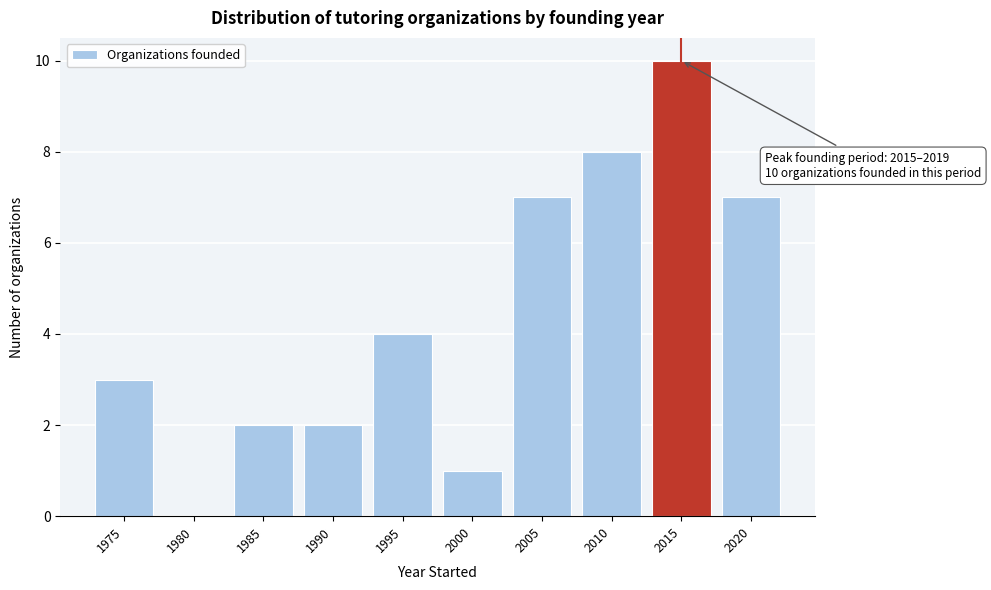

Reading left to right, list all the values displayed in this chart.

1975=3	1980=0	1985=2	1990=2	1995=4	2000=1	2005=7	2010=8	2015=10	2020=7